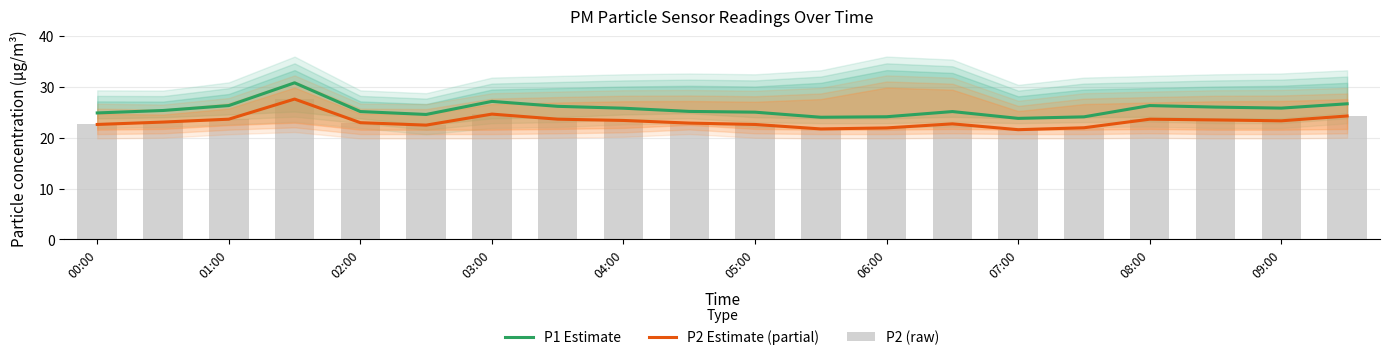

Are the bars horizontal?

No